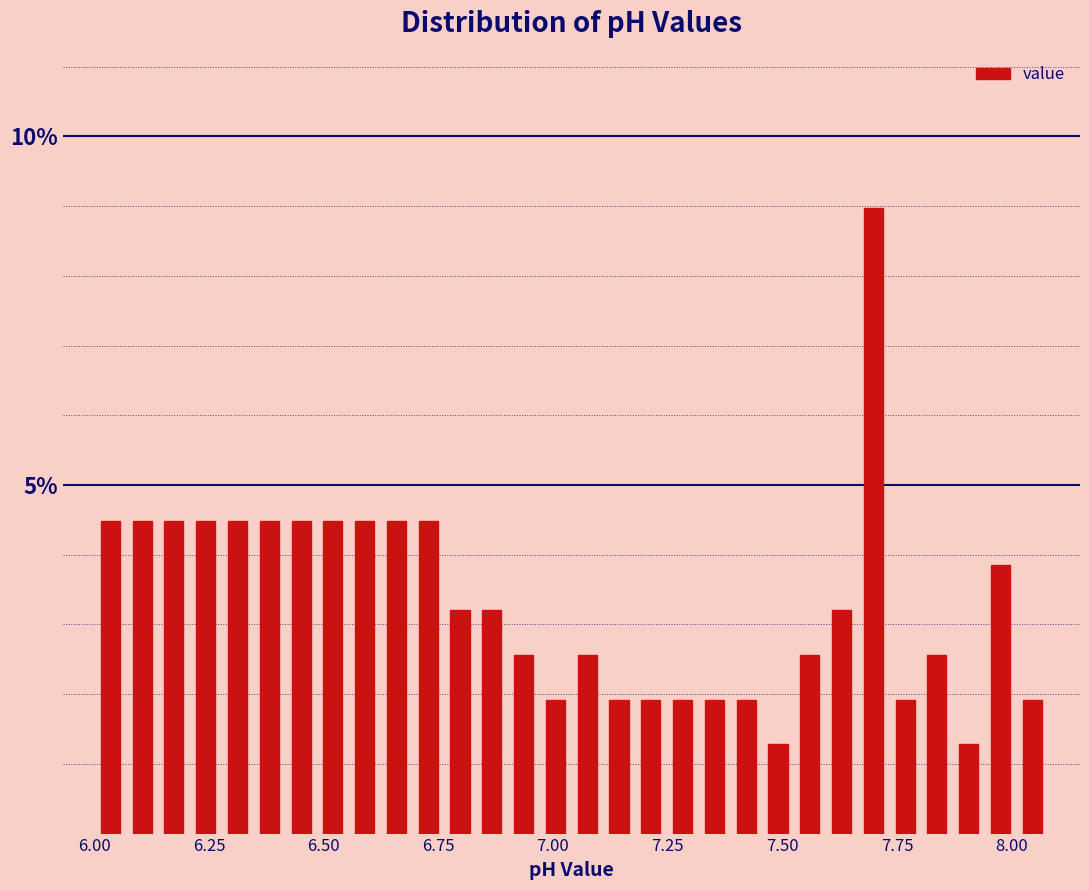

Around what value on the x-axis is the tallest bar? Give the approximate position of its centre, as read against the axis.

7.70